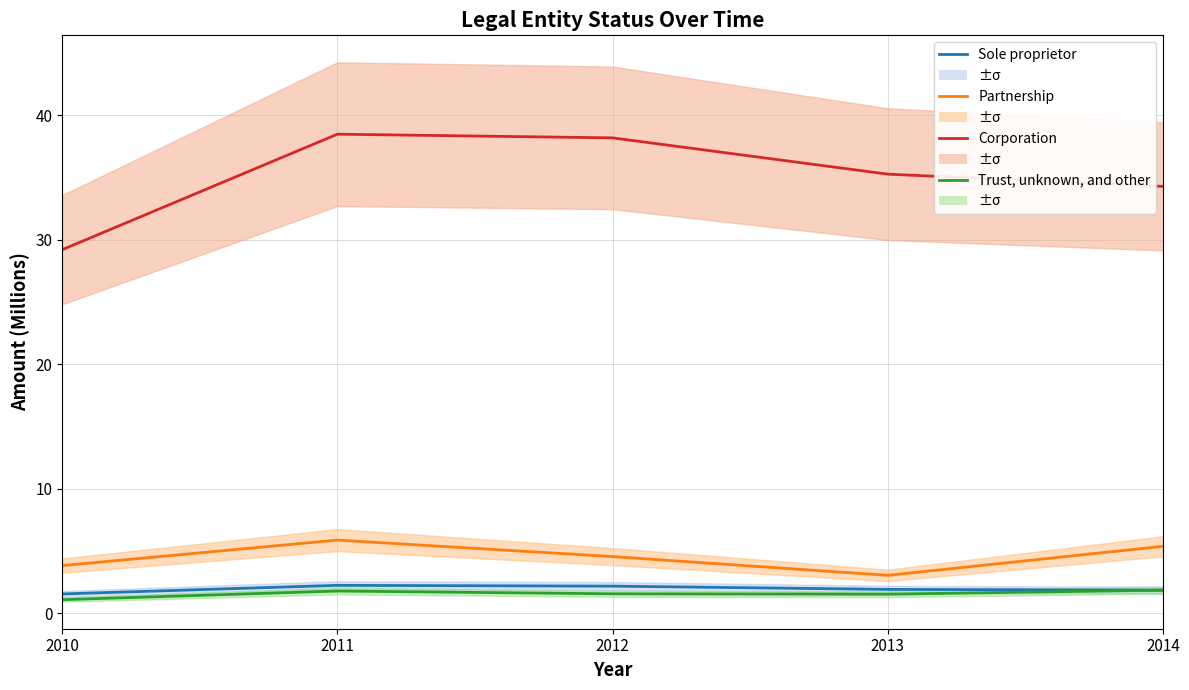

Reading right to left, extract all data points from this chart.

Sole proprietor: 1.9	1.9	2.2	2.3	1.6
Partnership: 5.4	3.1	4.6	5.9	3.8
Corporation: 34.3	35.3	38.2	38.5	29.2
Trust, unknown, and other: 1.9	1.5	1.6	1.8	1.1